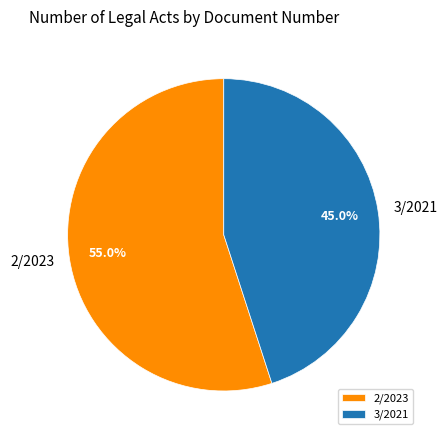

Does any single category account for the majority?

Yes